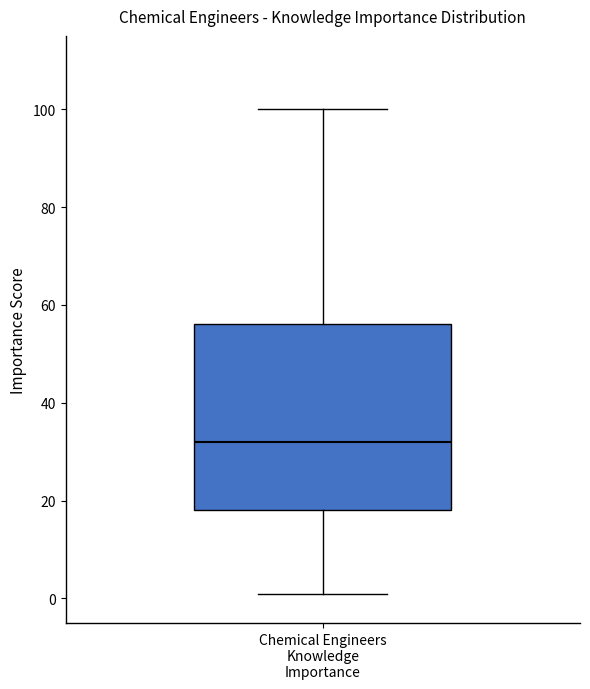

Read this box plot against the y-axis: the position of the median line, the range covered by the box, and the ends of both whiskers. The values are not printed on the chart, so give them approximately, as read against the axis.

median 32, box 18 to 56, whiskers 2 to 100